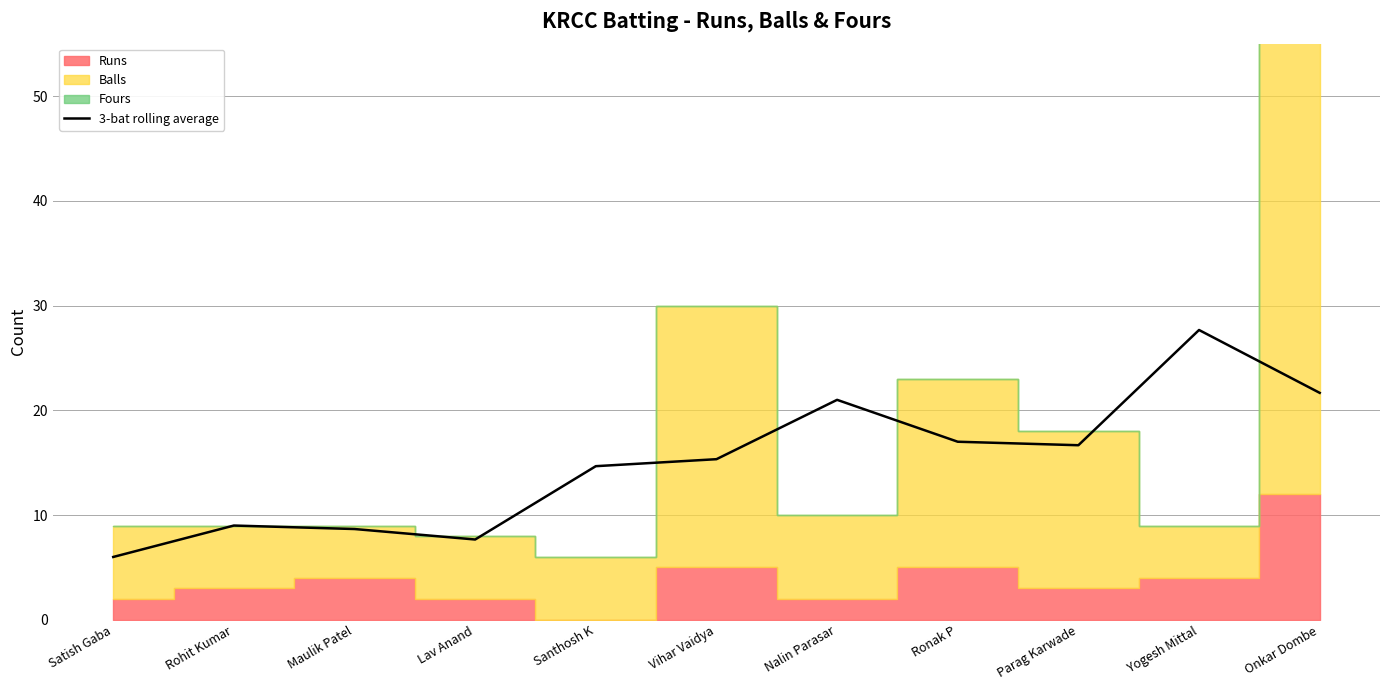

How many interior local valleys (lower than both neighbors) does the data have?

2